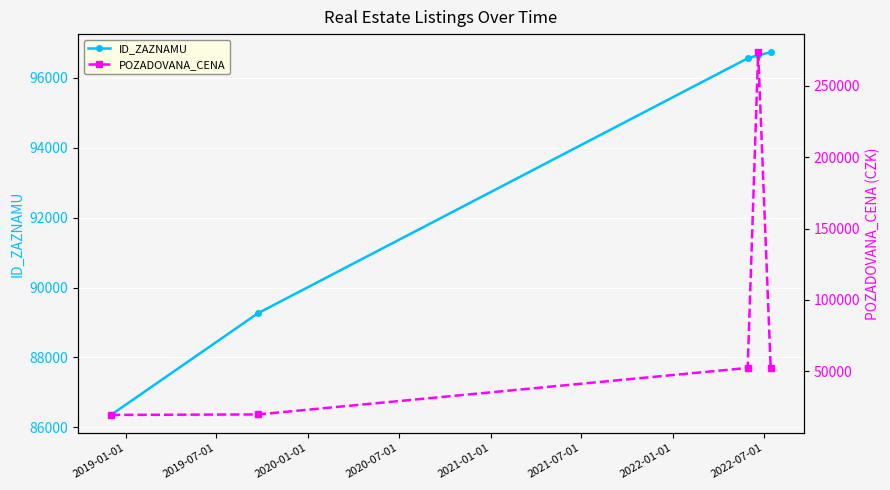

What is the value of the ID_ZAZNAMU point at the 4th from the left?

96647